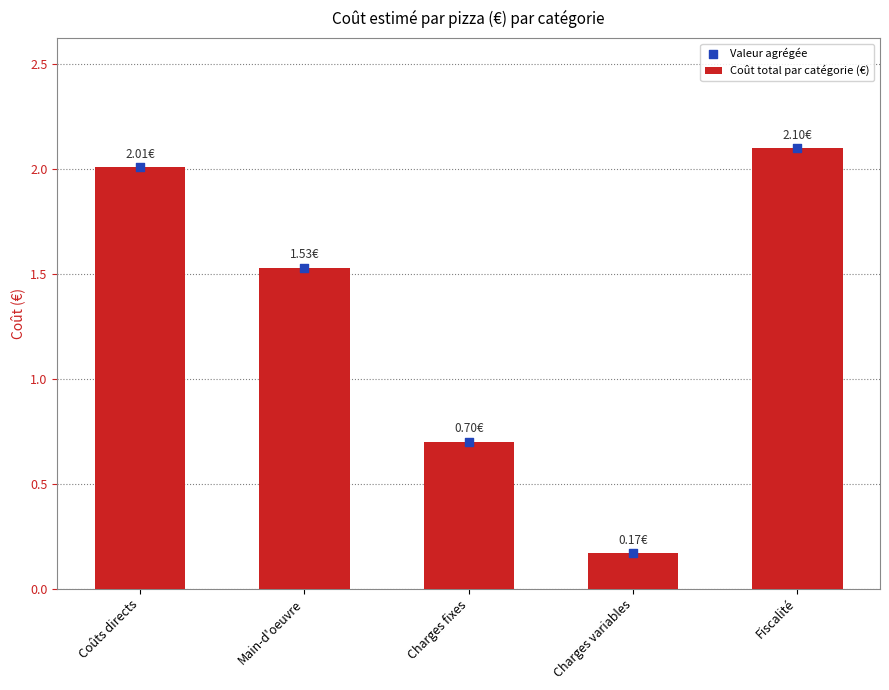

Which series contains the highest Y value?

Coût total par catégorie (€)